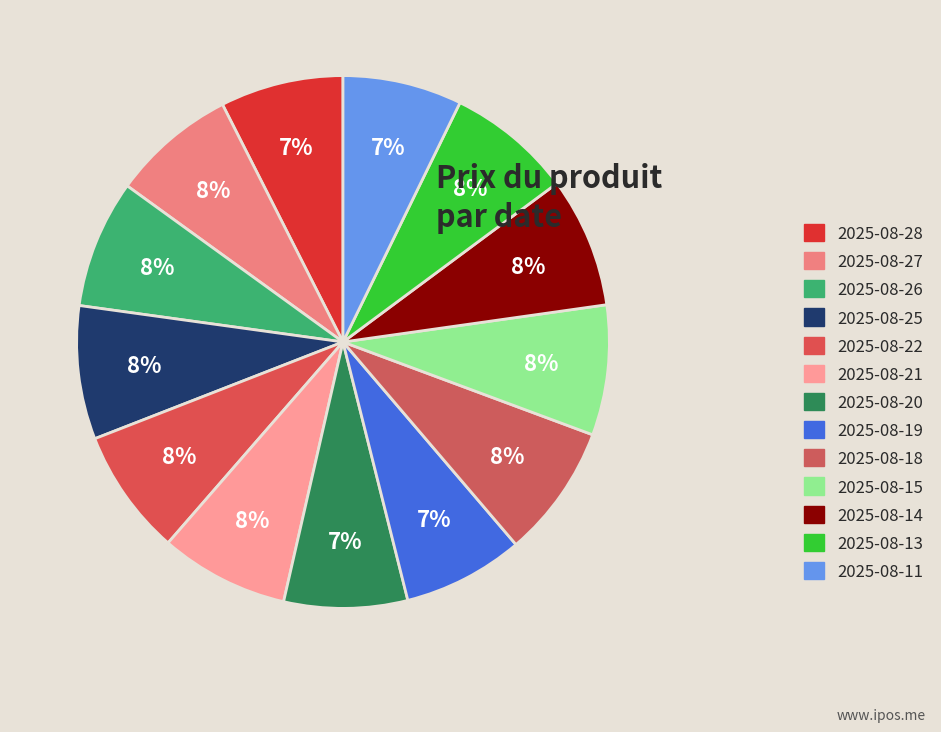

Does any single category account for the majority?

No